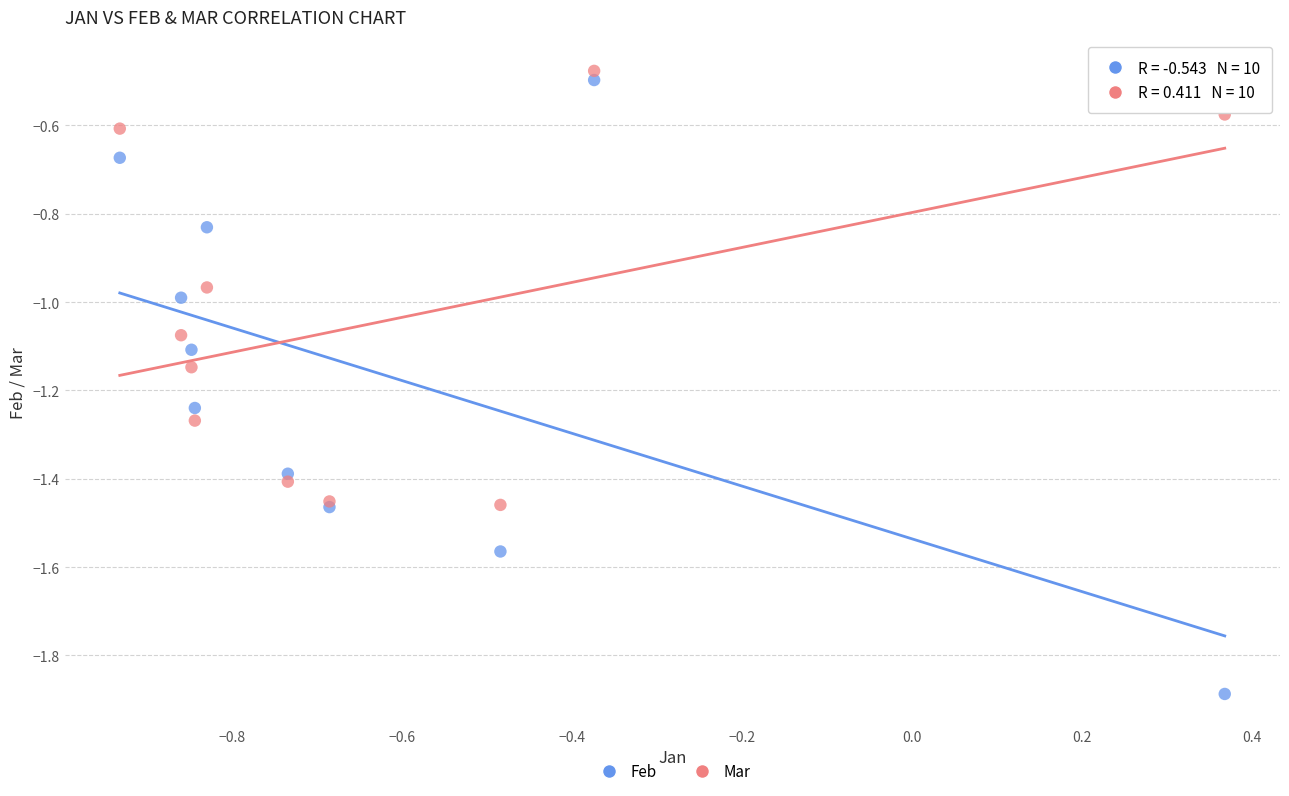

Which series contains the lowest Y value?

Feb